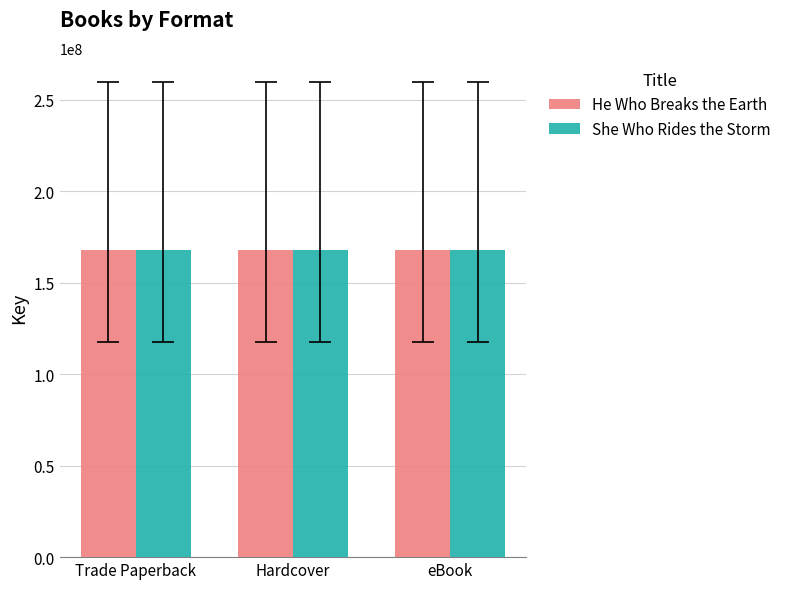

Does the chart contain any negative values?

No